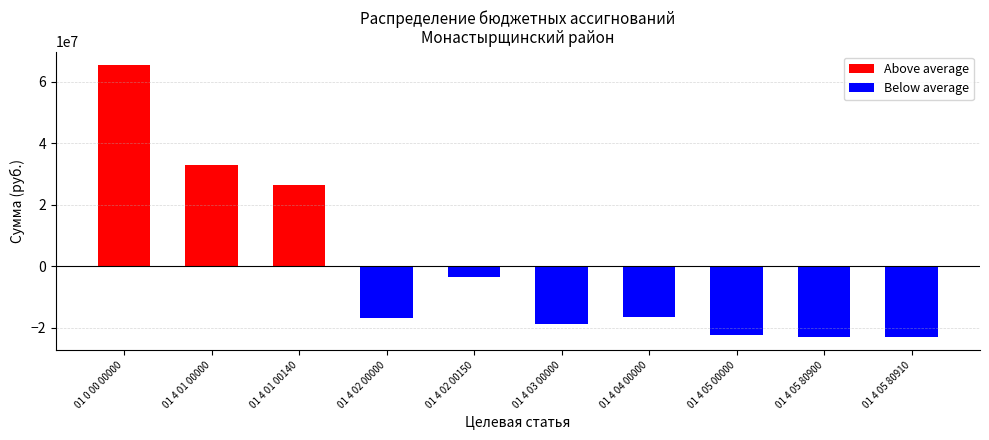

Which series has the widest spread of values?

Above average